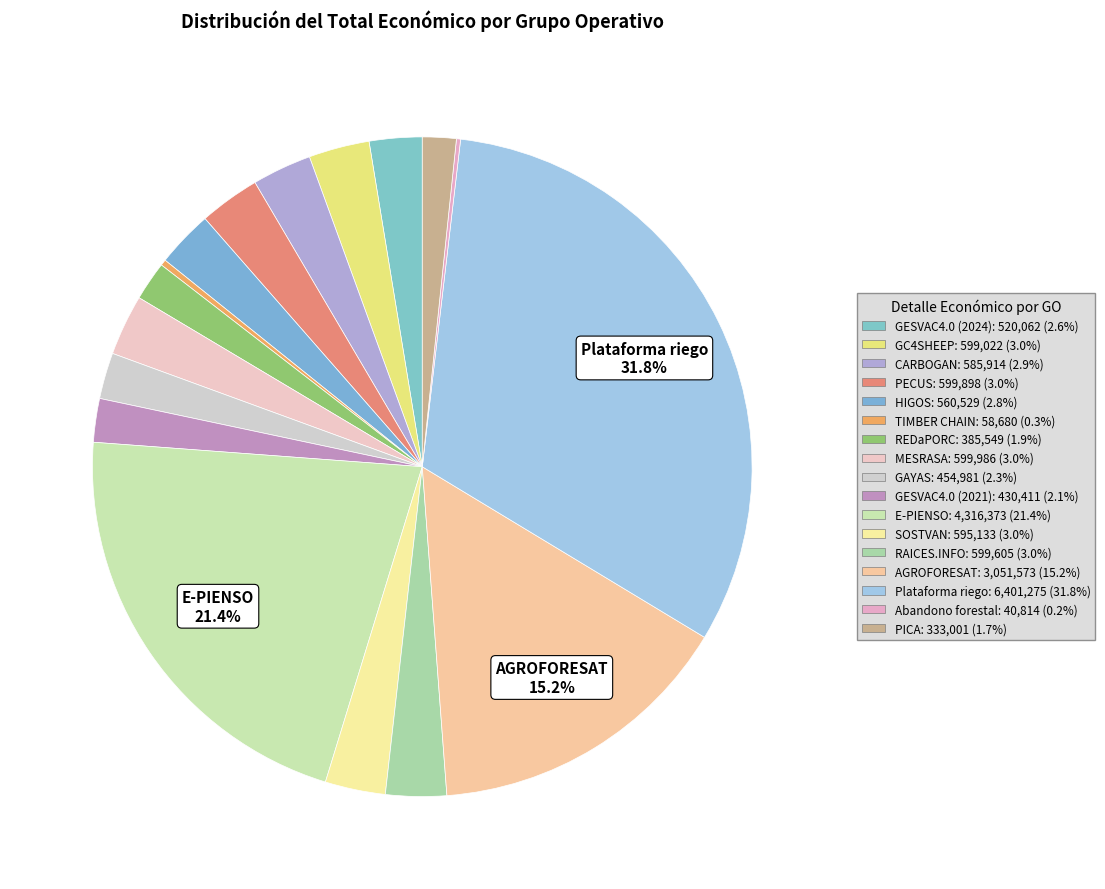

What percentage is the PICA slice, to the nearest percent?

2%